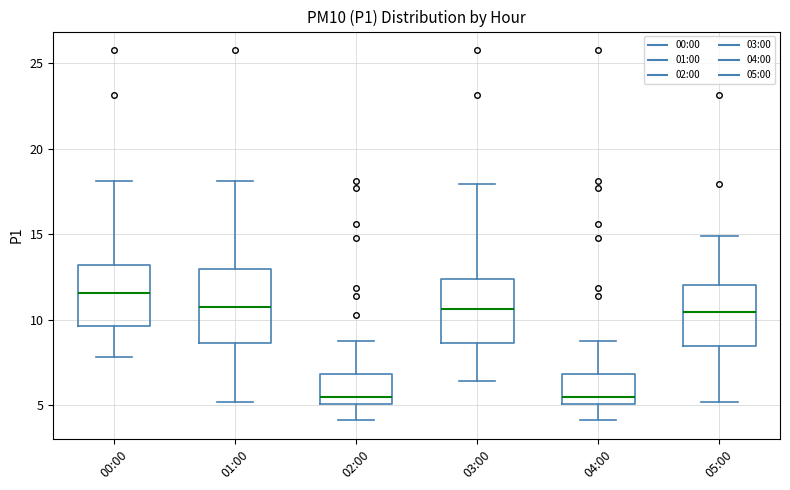

Which box's median line is the highest?

00:00